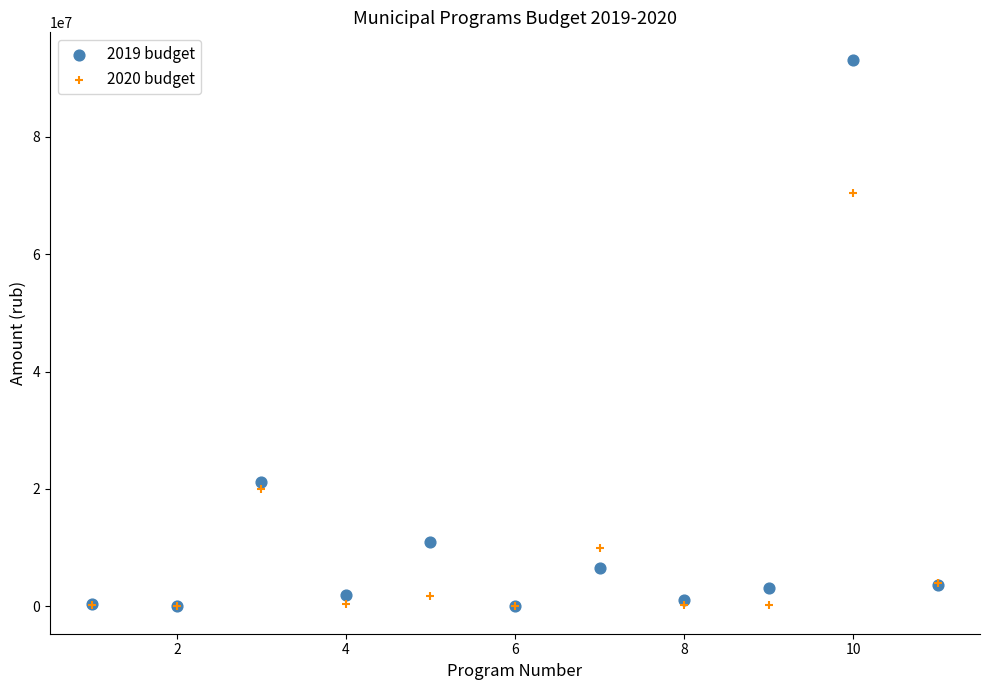

What are all the series names shown in the legend?

2019 budget, 2020 budget